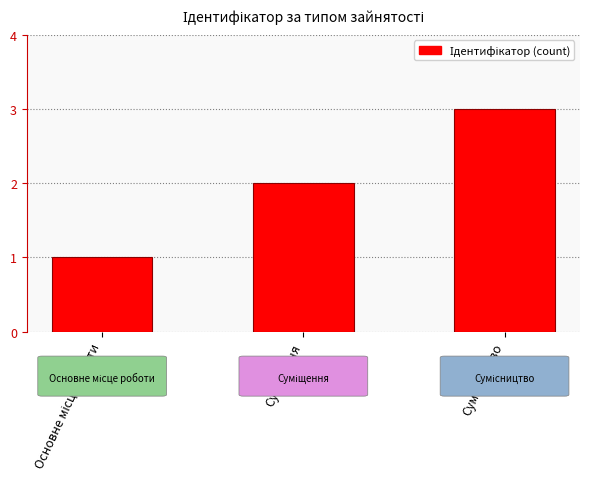

What is the maximum value shown in the chart?

3